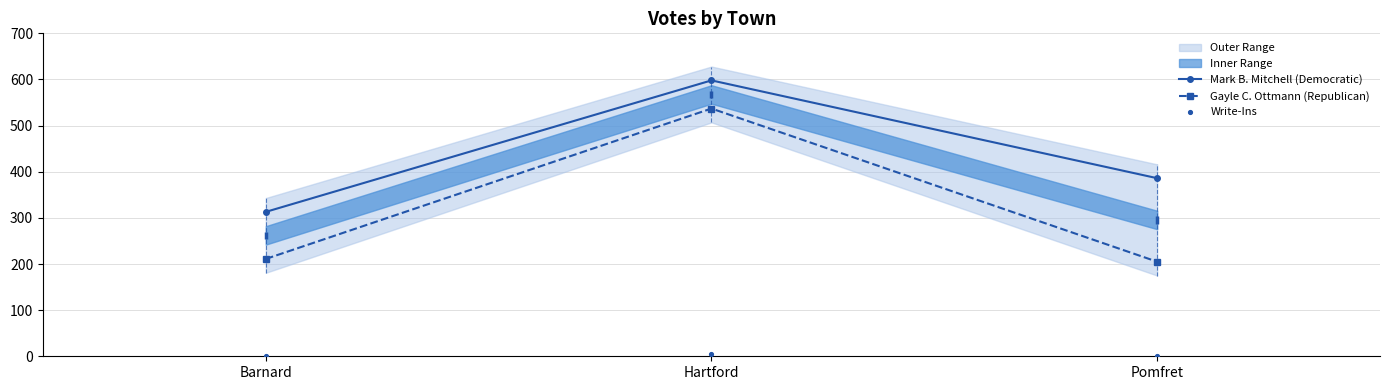

Which series has the largest total across all categories?

Mark B. Mitchell (Democratic)